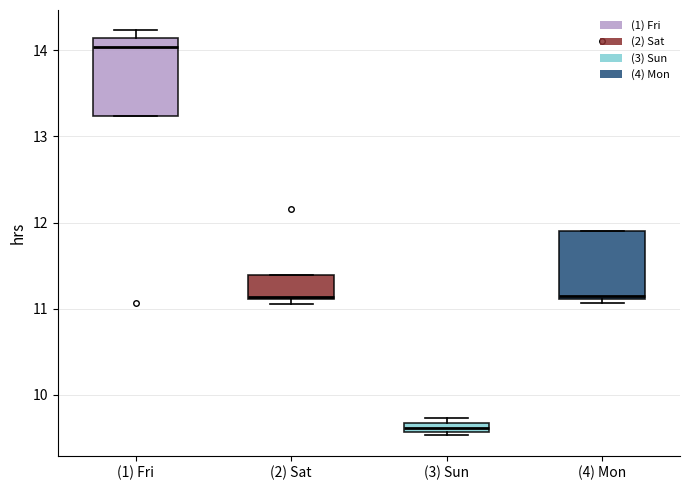

Which box is the tallest, from its lower edge to its upper edge?

(1) Fri